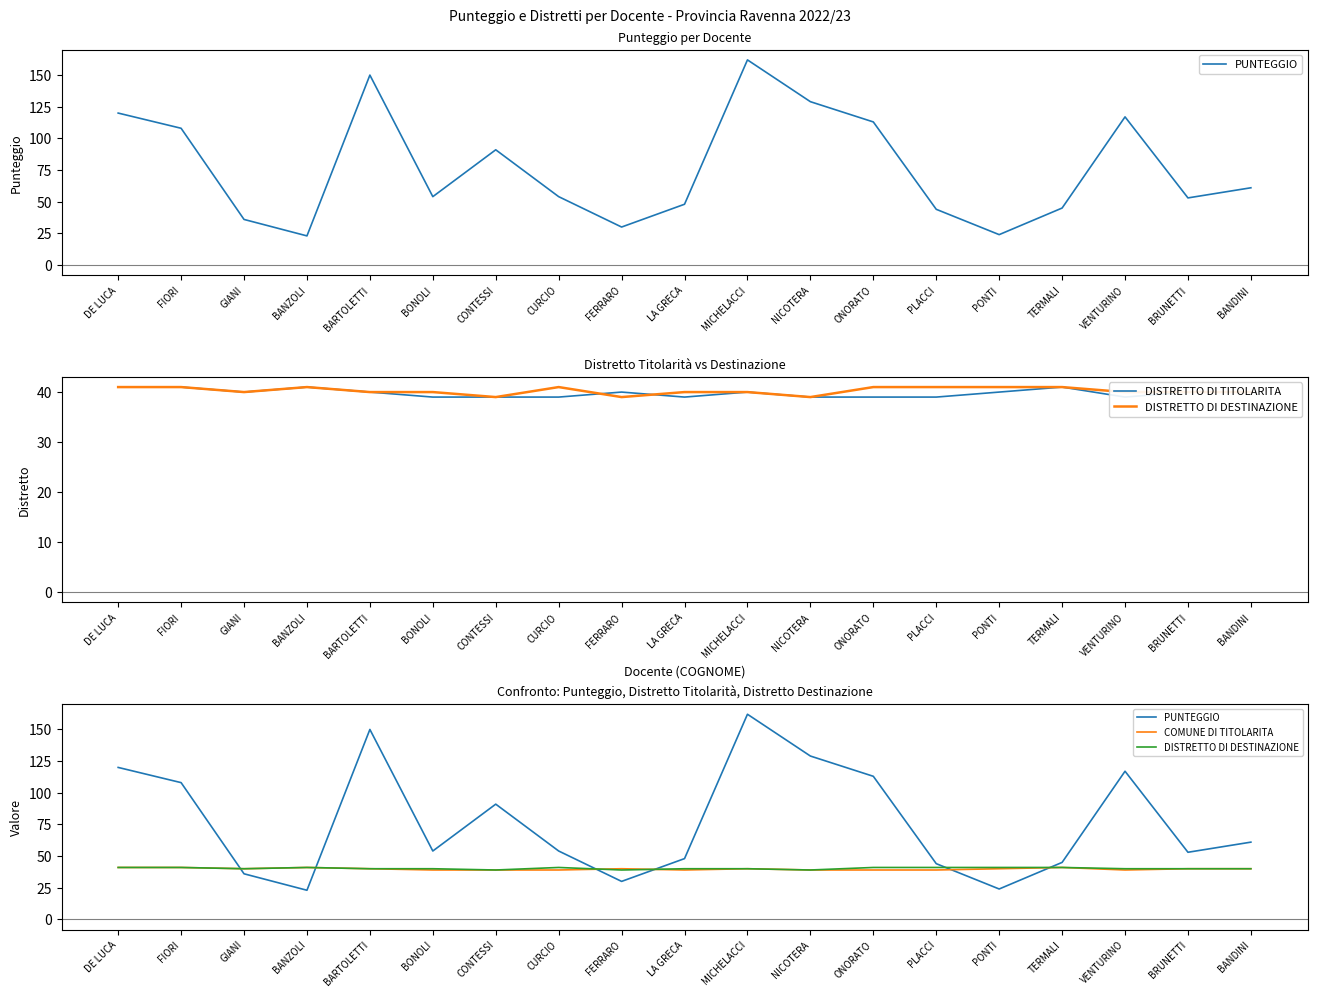

How many data points does each series have?

19